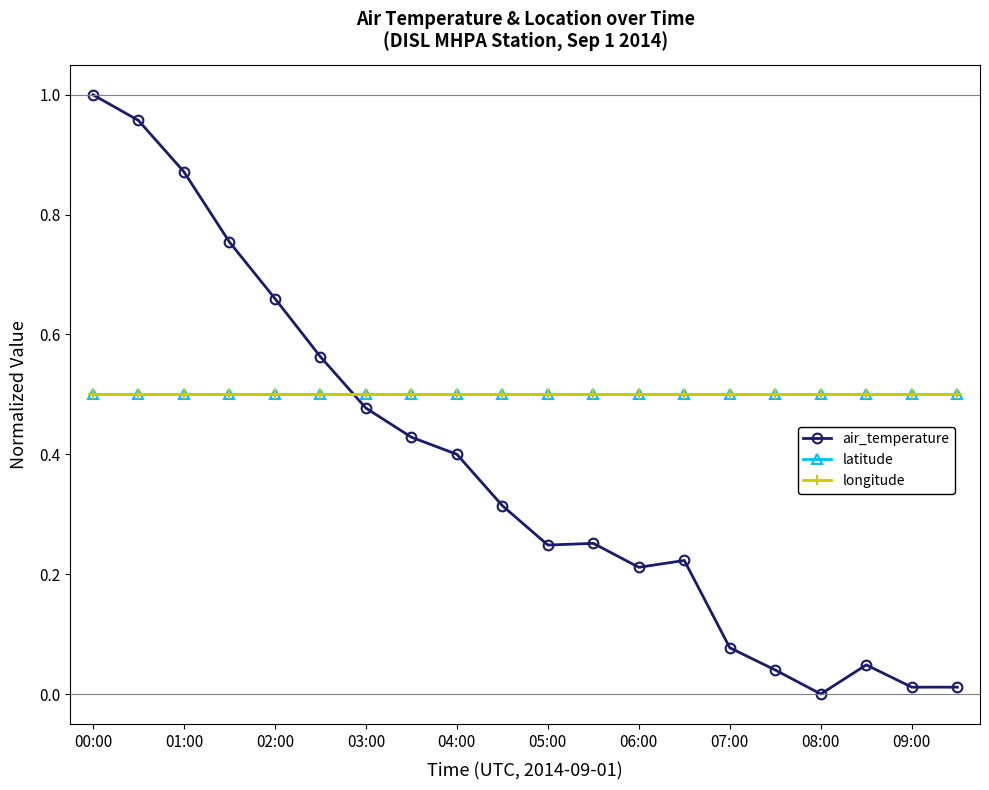

Is this an area chart (filled region under the line)?

No